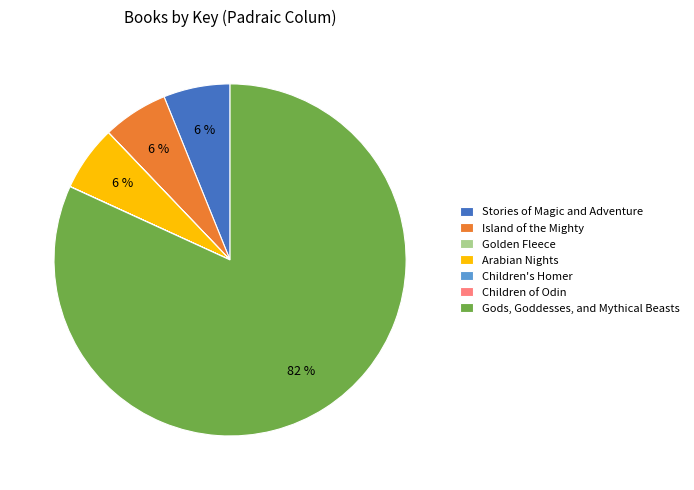

What is the majority slice?

Gods, Goddesses, and Mythical Beasts